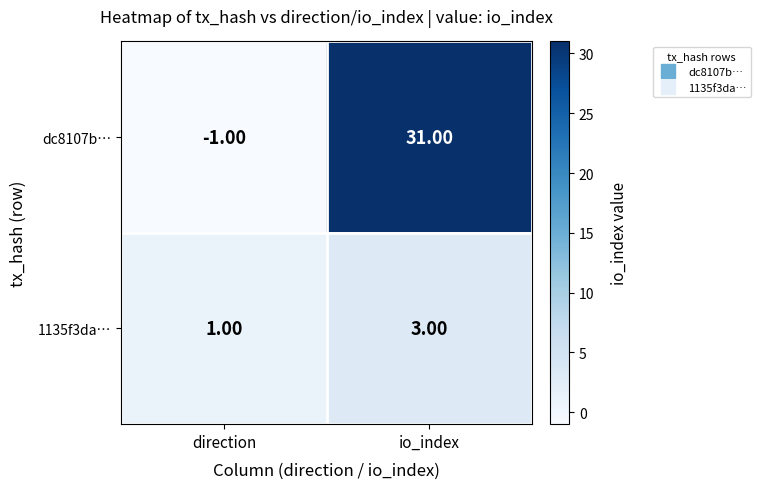

At which label is 1135f3da… closest to 2?

direction